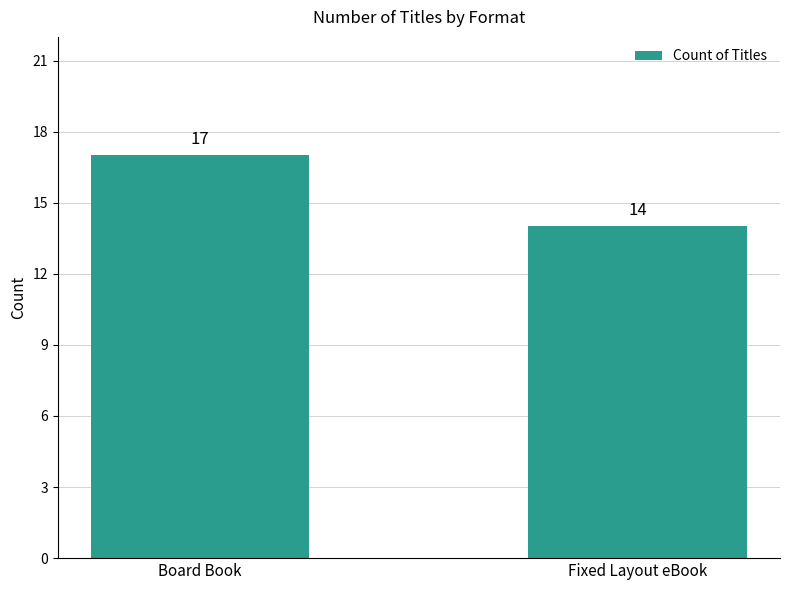

Between Board Book and Fixed Layout eBook, which is larger?

Board Book